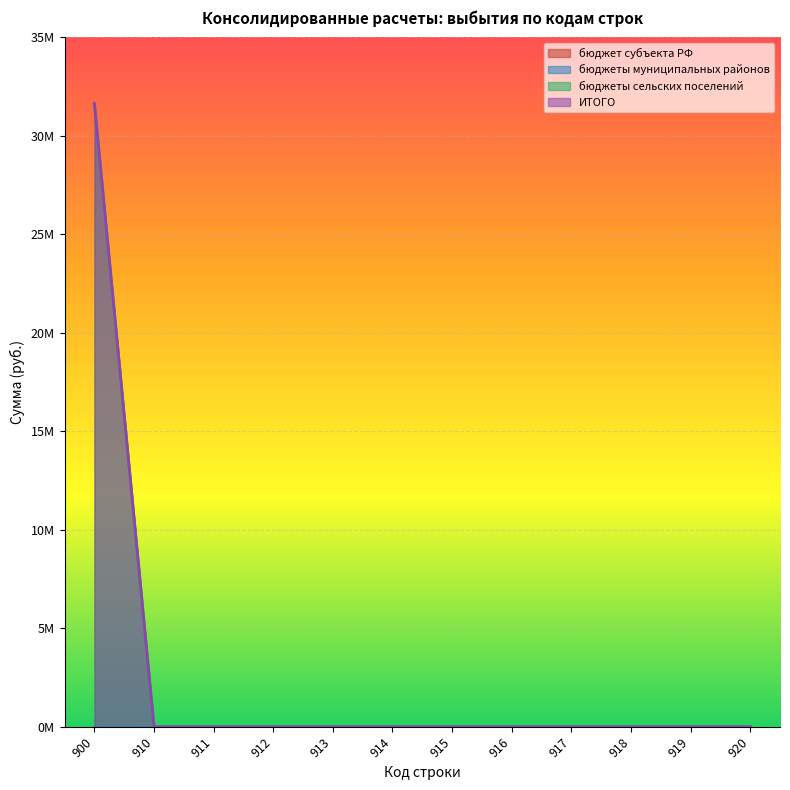

Does the chart display data point markers on the line(s)?

No